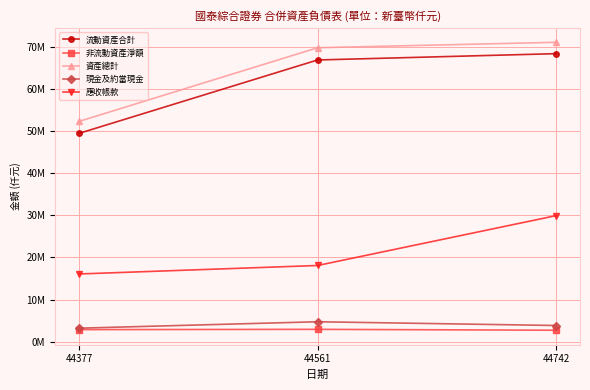

Does the chart have visible grid lines?

Yes